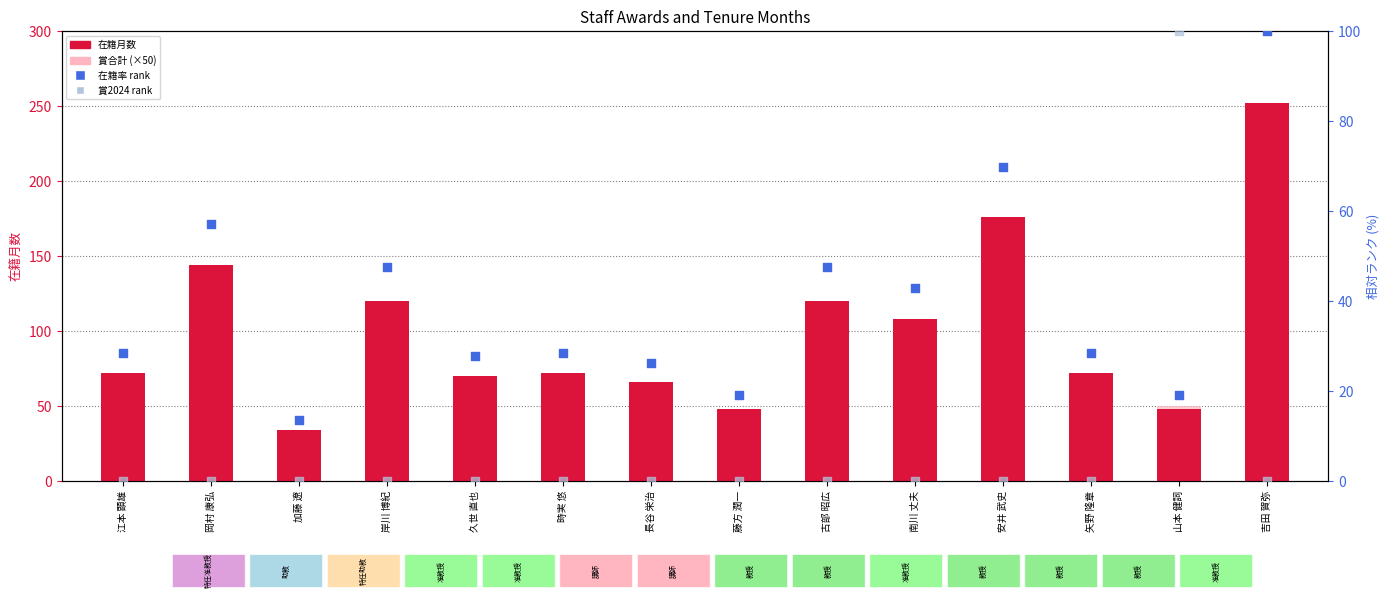

Which series has the largest Y range (max minus min)?

在籍月数